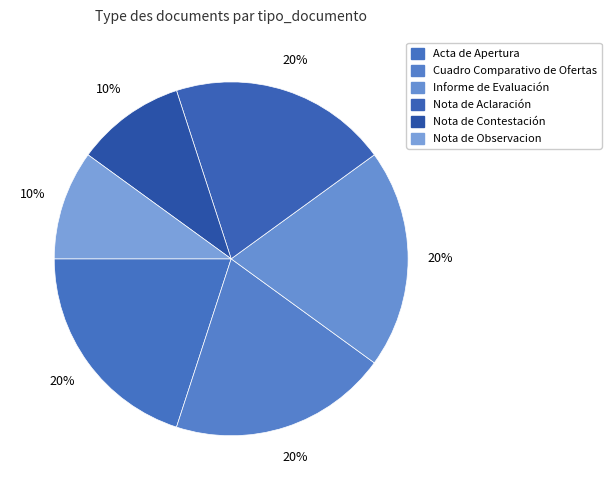

How many segments does this pie chart have?

6